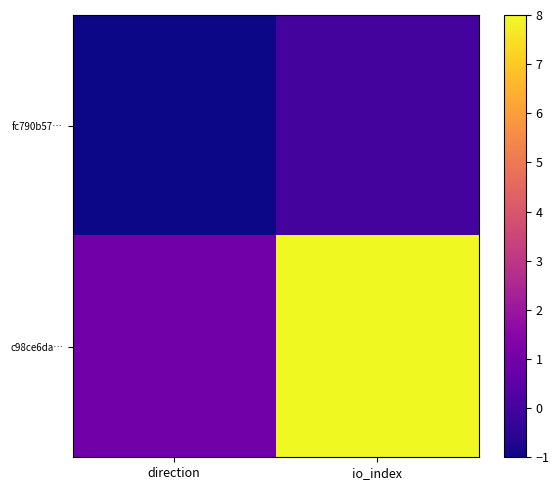

Reading left to right, list all the values displayed in this chart.

fc790b57…: direction=-1	io_index=0
c98ce6da…: direction=1	io_index=8